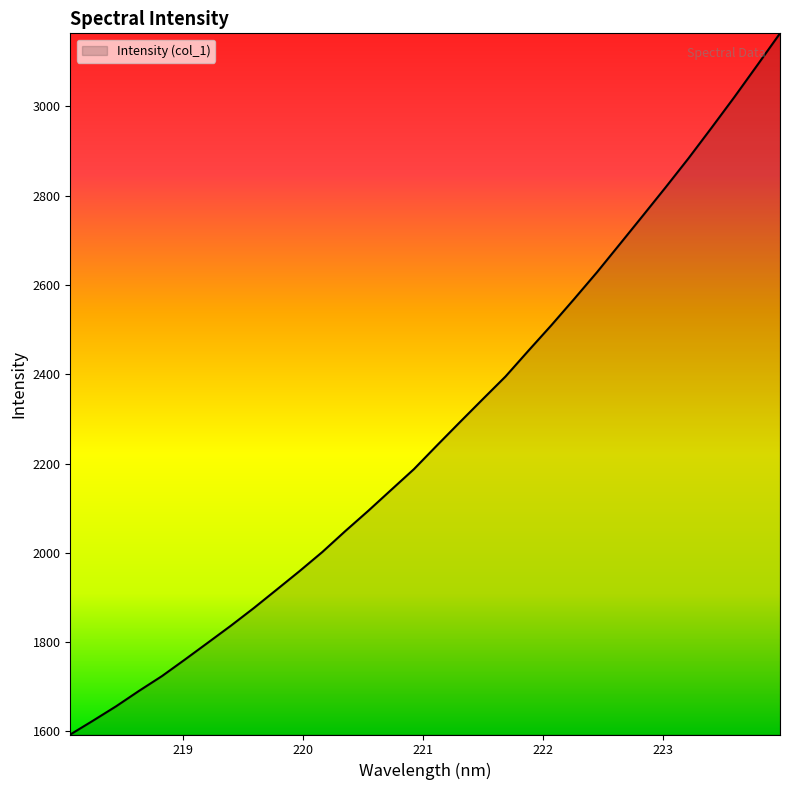

Does the chart display data point markers on the line(s)?

No